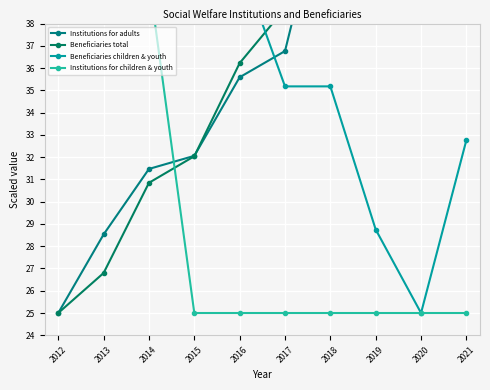

What is the difference between the maximum and second lowest values in the Beneficiaries children & youth series?

26.2